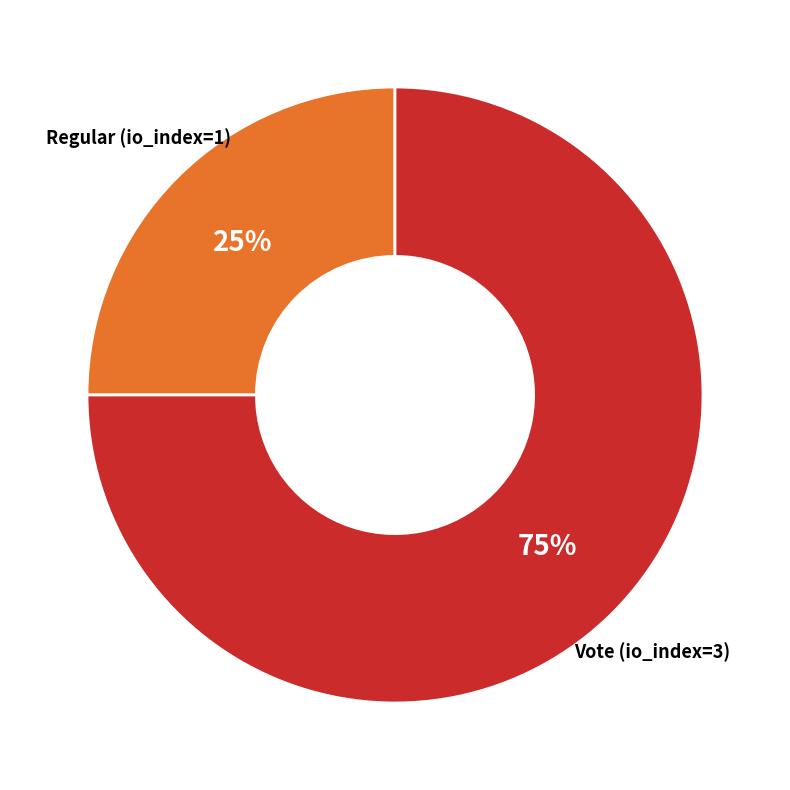

To the nearest percent, what is the average slice percentage?

50%